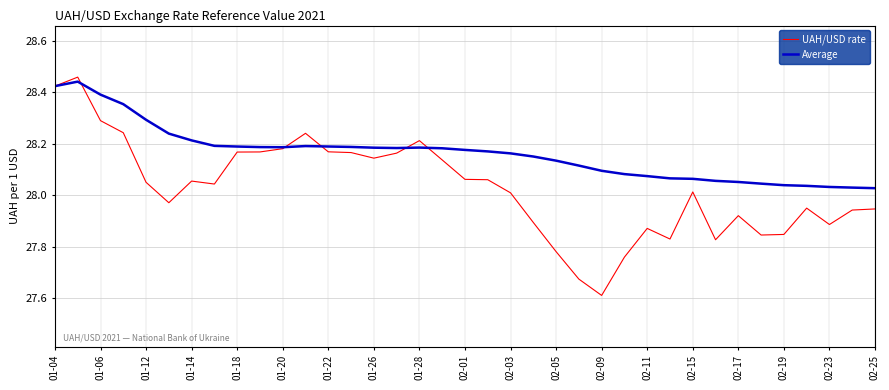

What is the smallest value displayed?

27.6